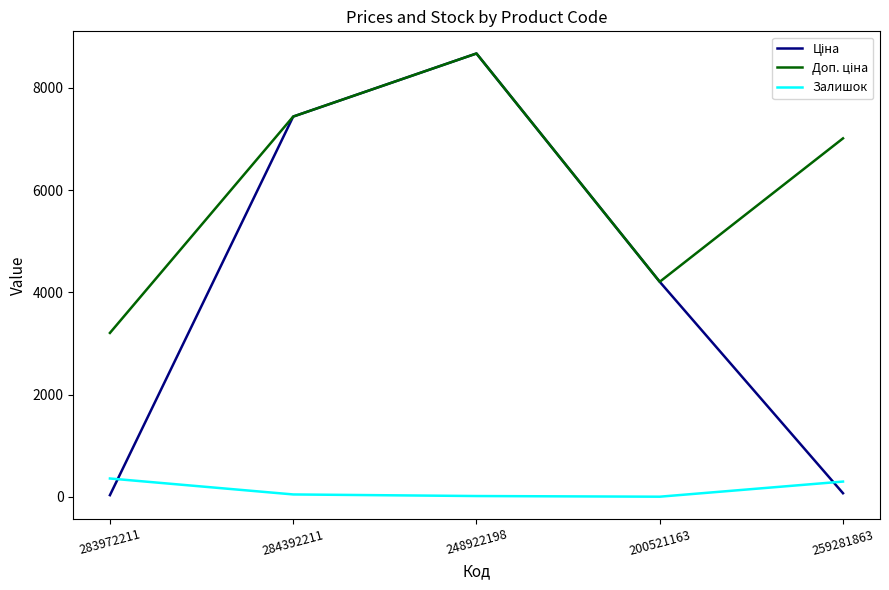

What is the maximum value shown in the chart?

8669.7